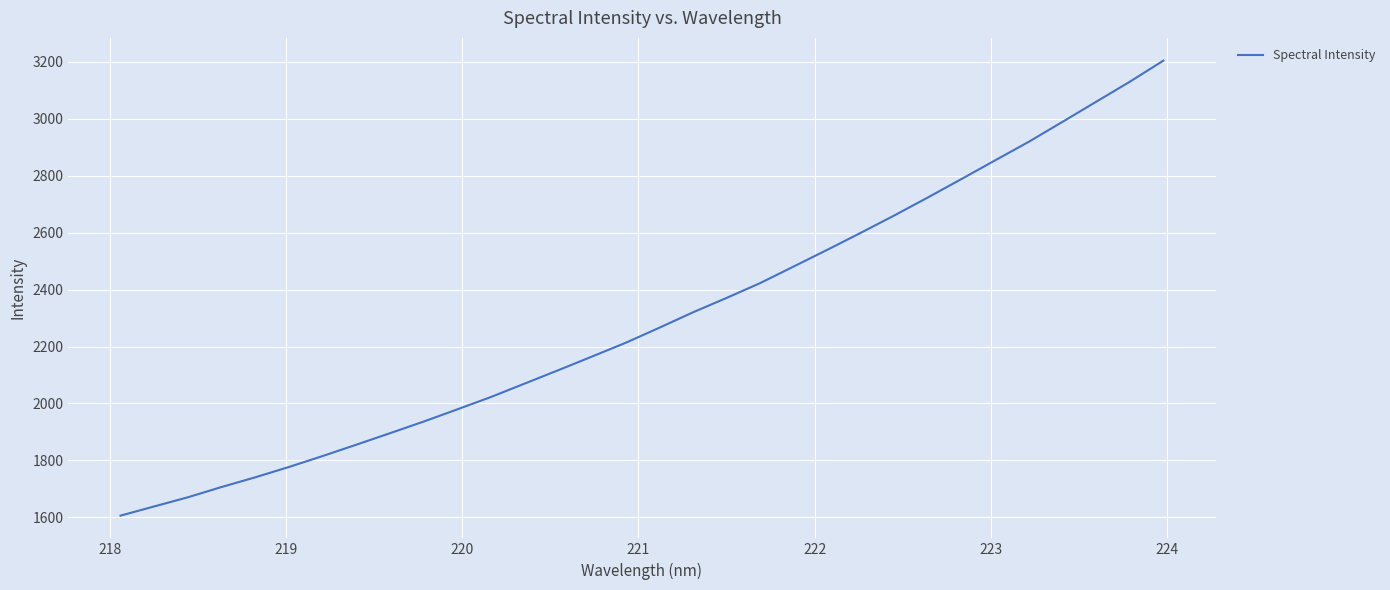

What is the difference between the maximum and minimum values?

1597.0